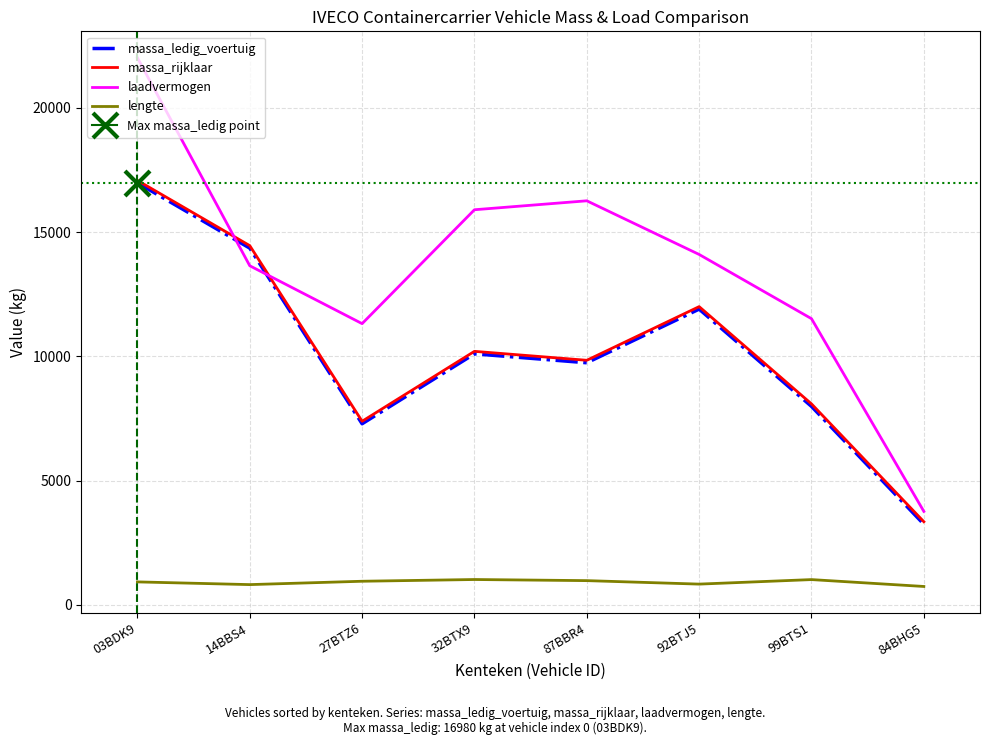

How many lines are shown in the chart?

4